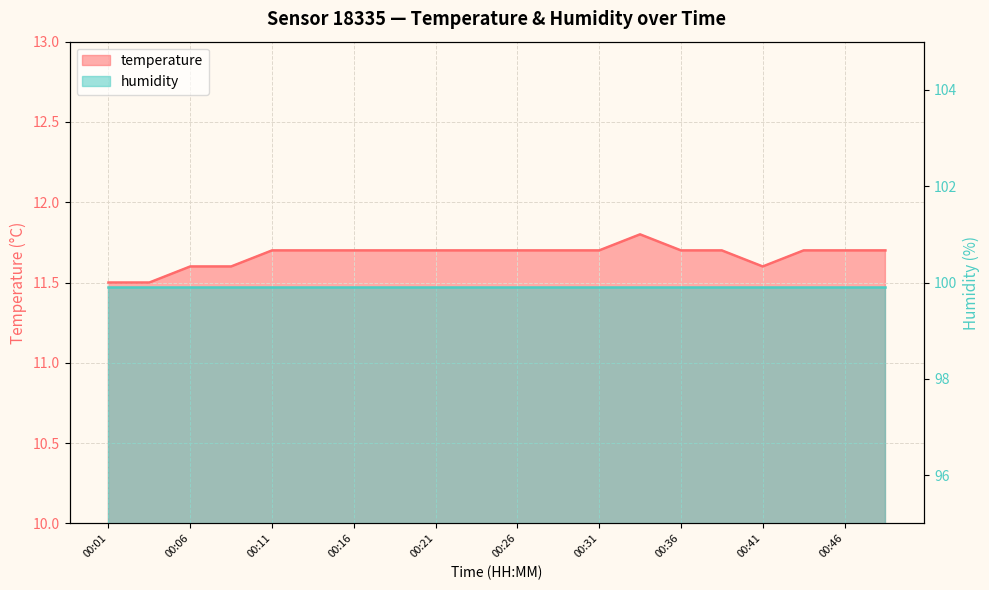

At which label is the value closest to 11?

00:01